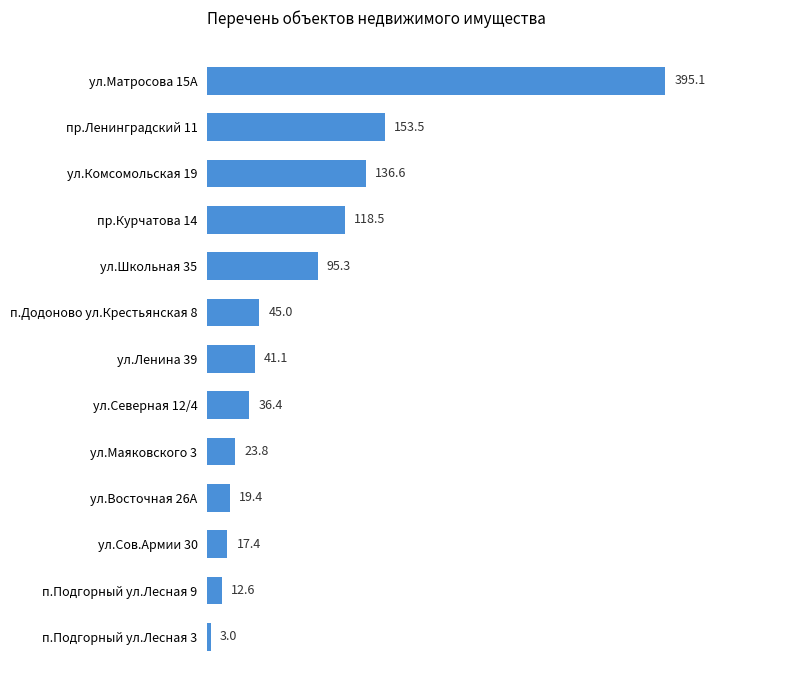

Reading bottom to top, transcribe all the data shown in this chart.

п.Подгорный ул.Лесная 3=3.0	п.Подгорный ул.Лесная 9=12.6	ул.Сов.Армии 30=17.4	ул.Восточная 26А=19.4	ул.Маяковского 3=23.8	ул.Северная 12/4=36.4	ул.Ленина 39=41.1	п.Додоново ул.Крестьянская 8=45.0	ул.Школьная 35=95.3	пр.Курчатова 14=118.5	ул.Комсомольская 19=136.6	пр.Ленинградский 11=153.5	ул.Матросова 15А=395.1